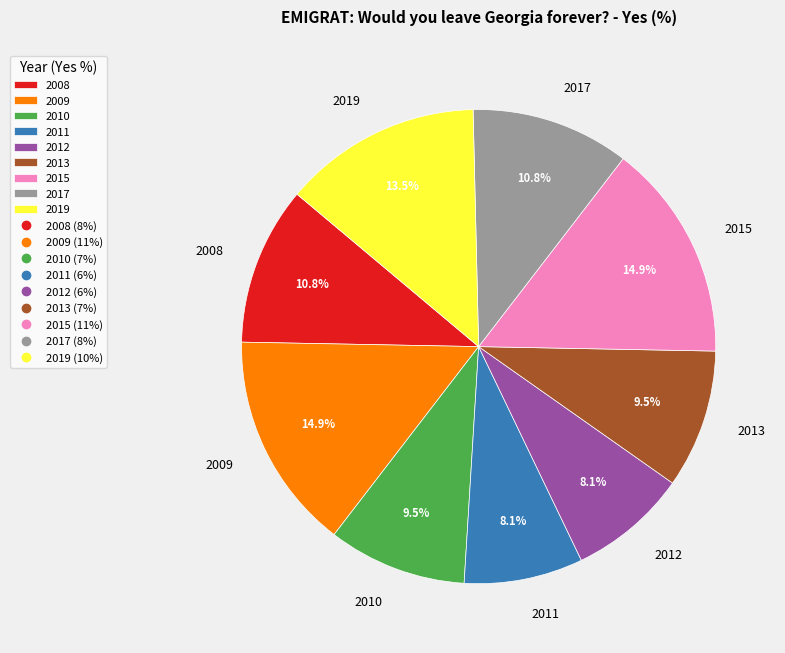

To the nearest percent, what percentage of the pie is 2017?

11%